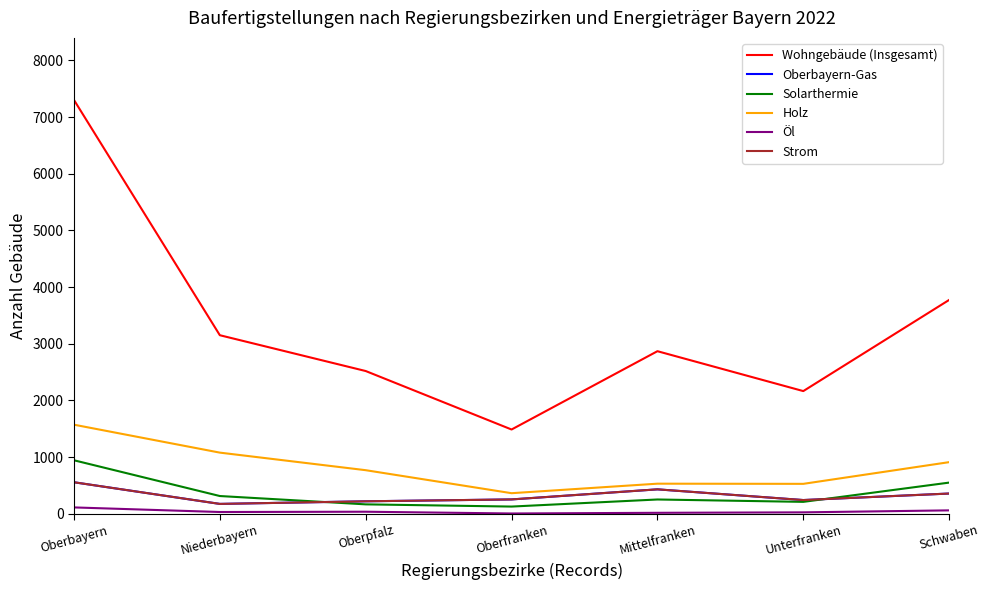

What is the label of the 5th point from the left?

Mittelfranken